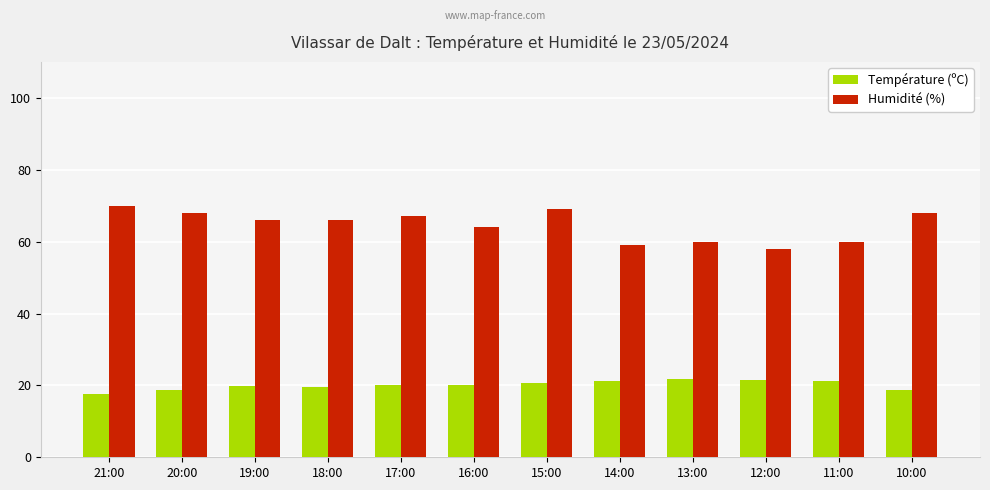

Does the chart contain stacked bars?

No